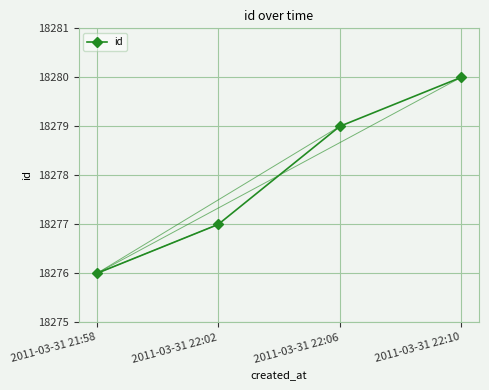

Reading right to left, what are all the values shown in this chart?

18280	18279	18277	18276